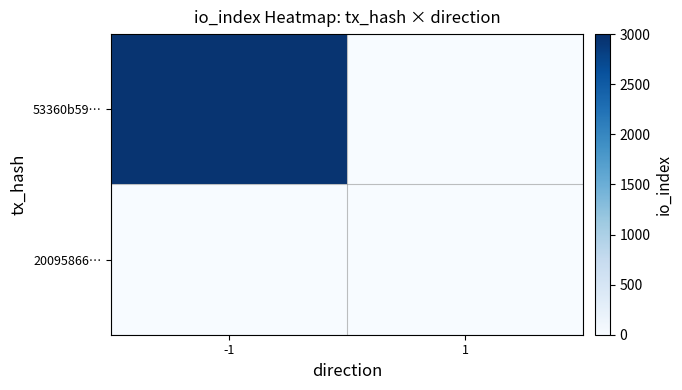

Reading left to right, what are all the values shown in this chart?

53360b59…: -1=2949	1=0
20095866…: -1=0	1=0